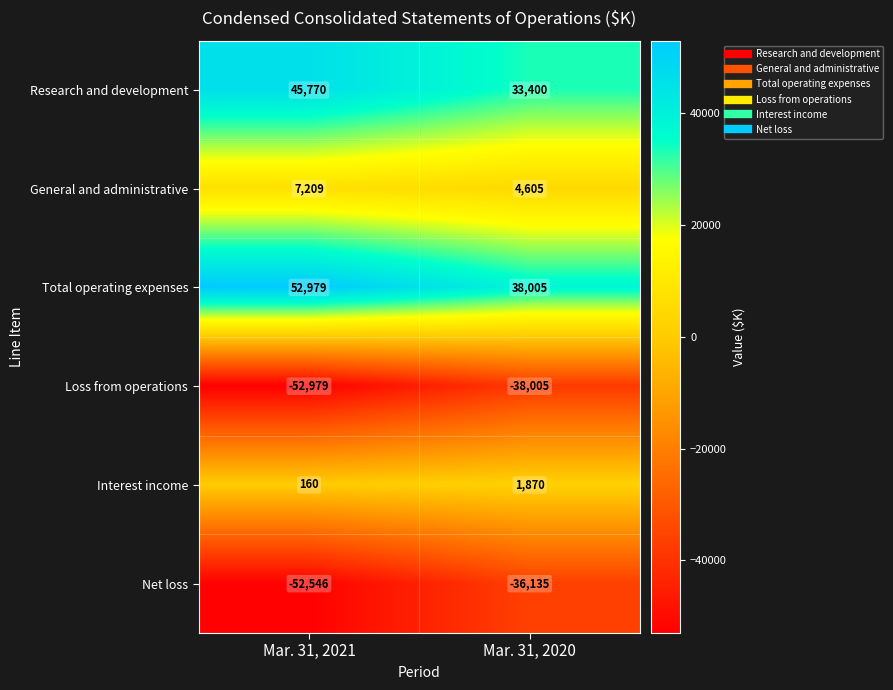

What is the approximate value of Interest income at Mar. 31, 2020, to the nearest 50?

1850